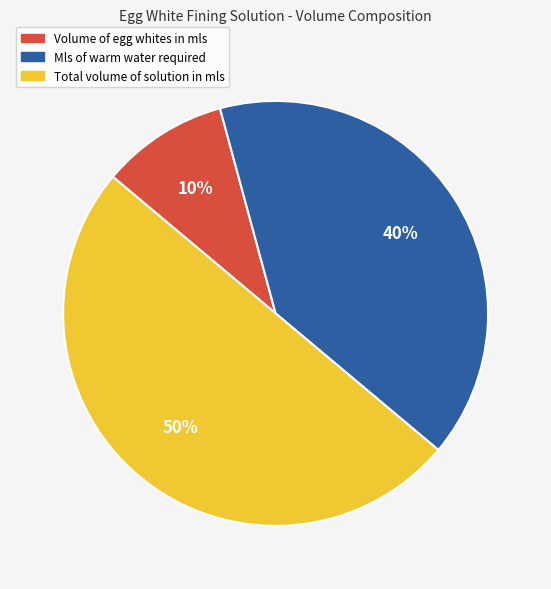

To the nearest percent, what is the average slice percentage?

33%